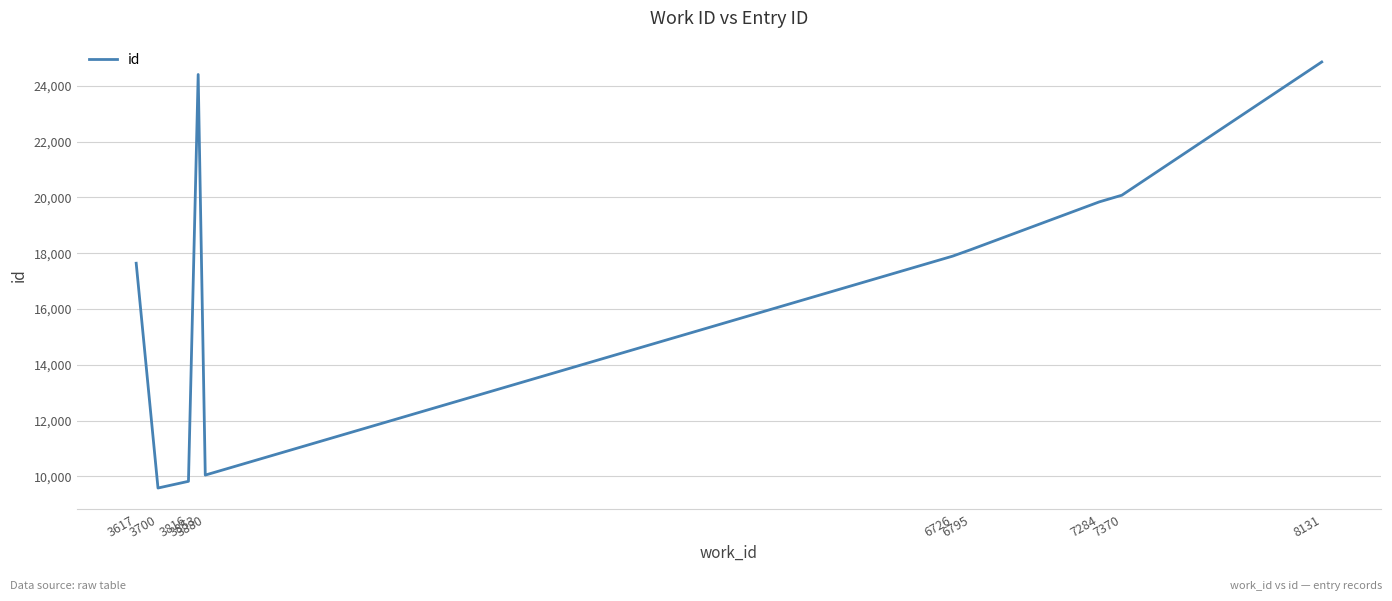

At which label is the value closest to 17220?

3617